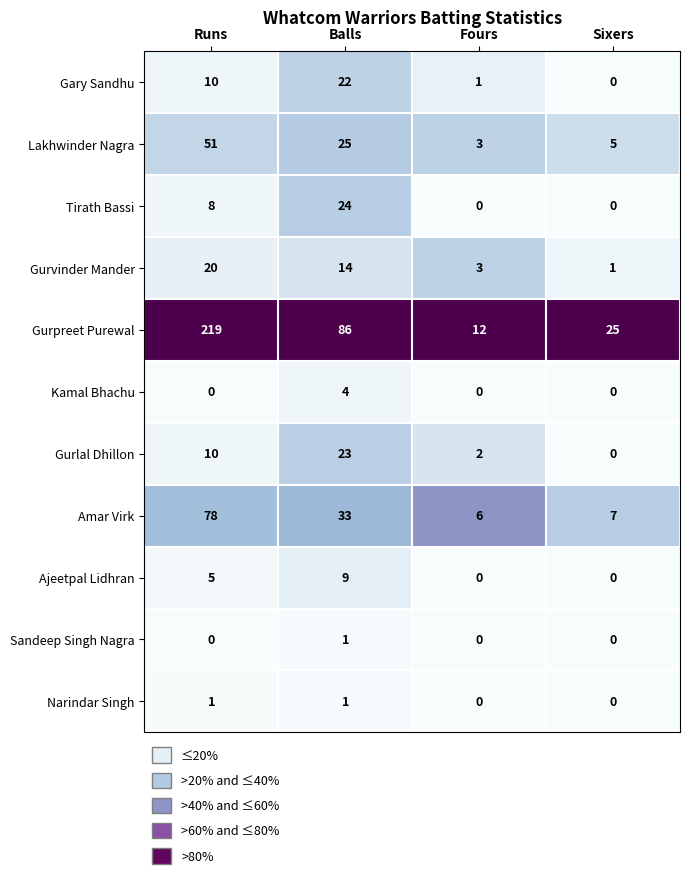

Is it true that Amar Virk equals 35 at Runs?

False